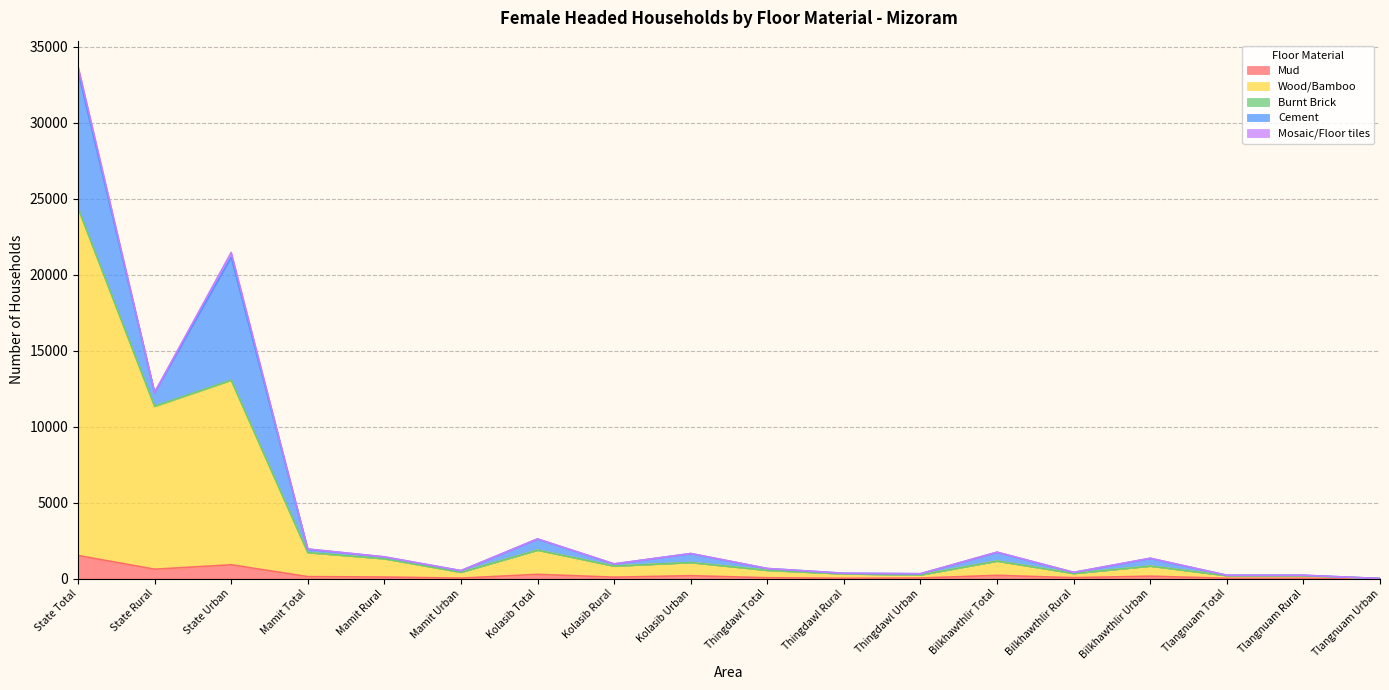

What position from the left is Mamit Total?

4